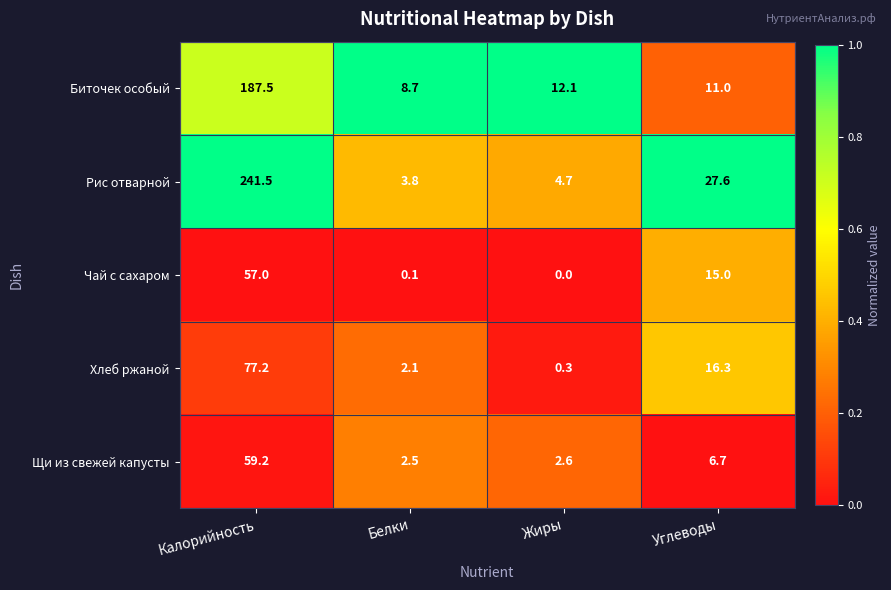

Reading right to left, what are all the values shown in this chart?

Биточек особый: 11.0	12.1	8.7	187.5
Рис отварной: 27.6	4.7	3.8	241.5
Чай с сахаром: 15.0	0.0	0.1	57.0
Хлеб ржаной: 16.3	0.3	2.1	77.2
Щи из свежей капусты: 6.7	2.6	2.5	59.2